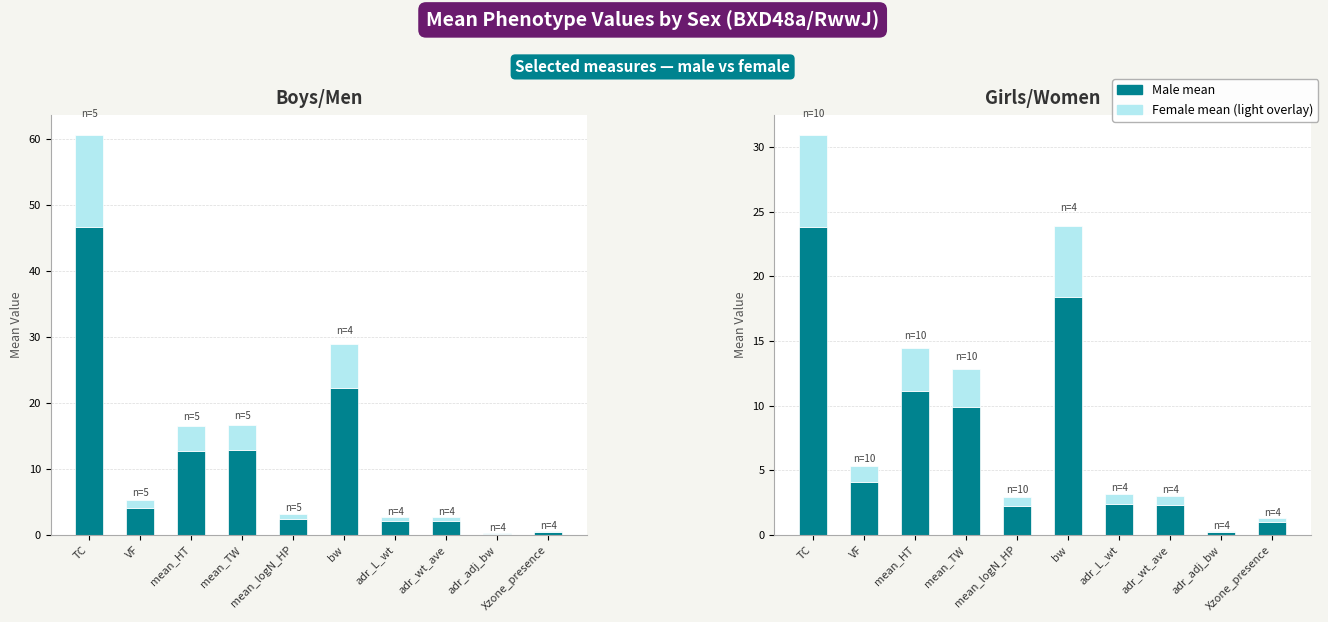

What is the label of the 3rd bar from the right?

adr_wt_ave